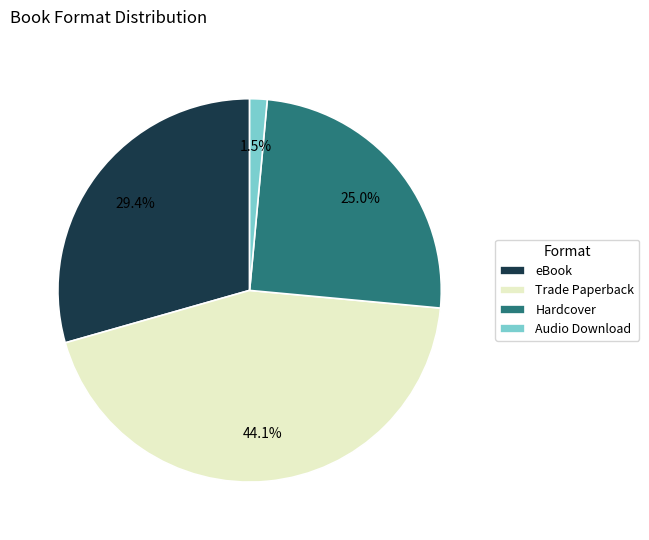

To the nearest percent, what is the difference between the largest and smallest slice percentages?

43%